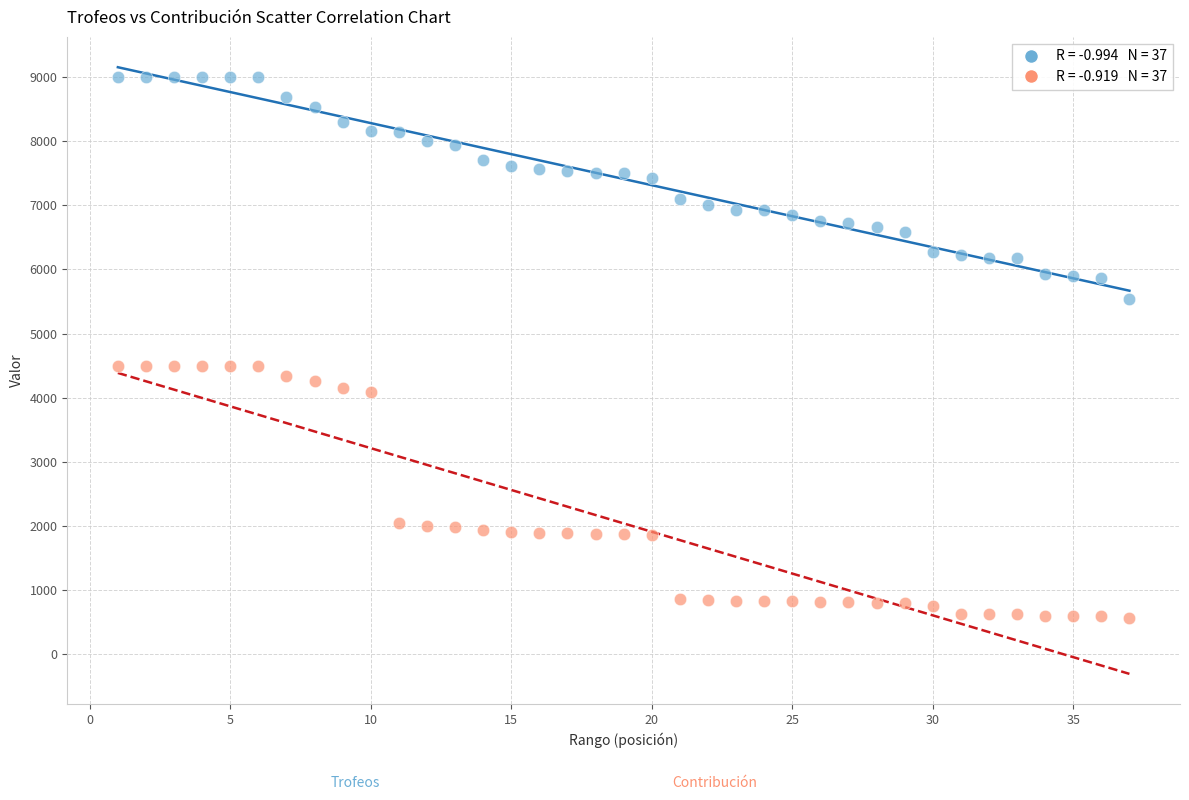

Across all data points, what is the range of X values (max minus min)?

36